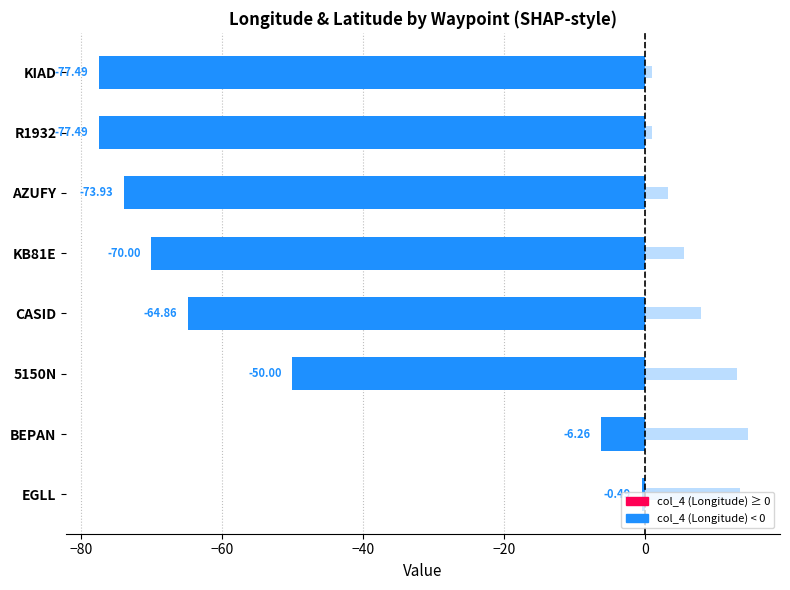

The col_3 (Latitude, offset by 38) series shows 0.9 at R1932. True or false?

True